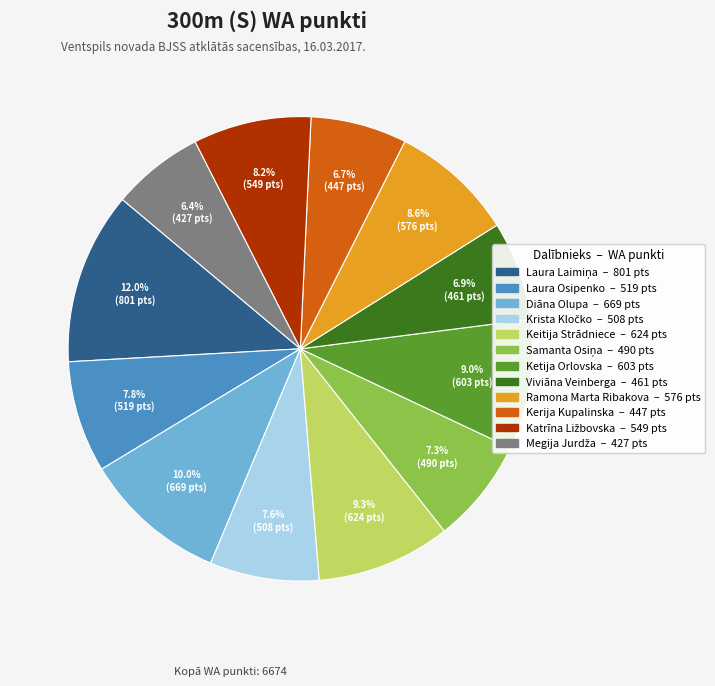

Count the number of slices in the pie.

12